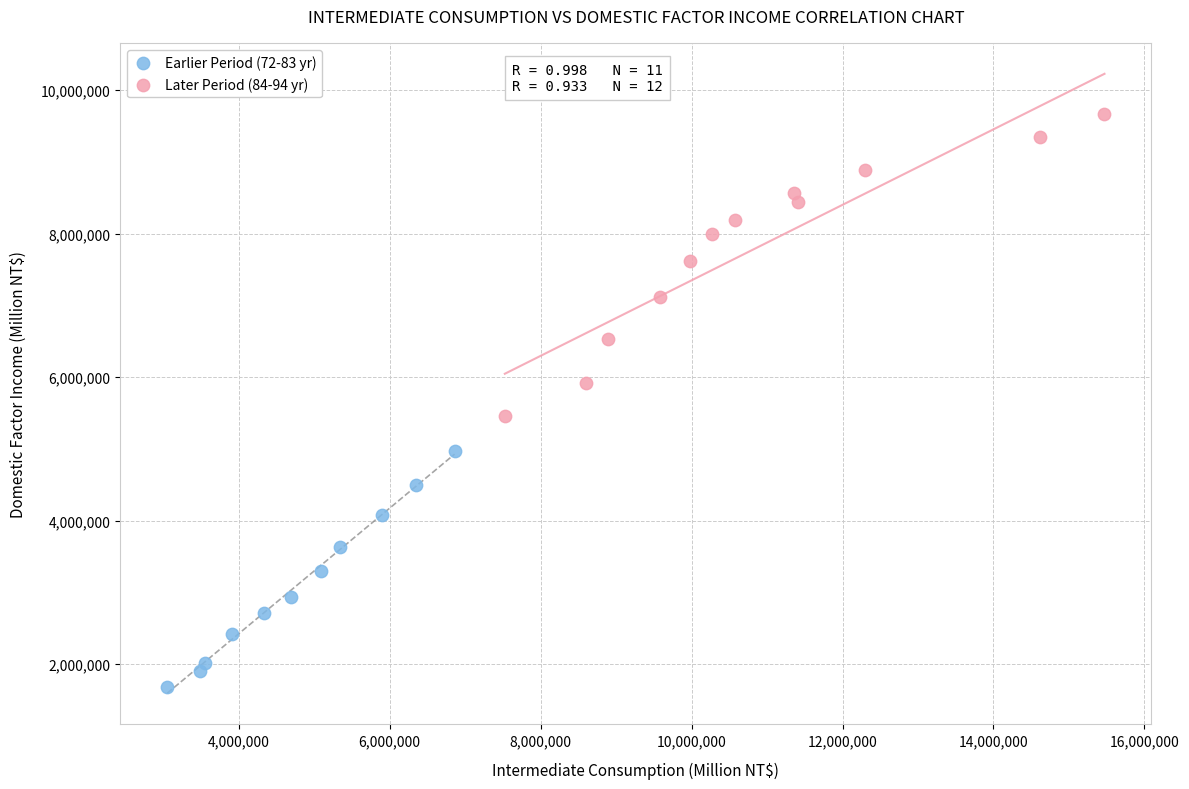

Which series has the largest Y range (max minus min)?

Later Period (84-94 yr)